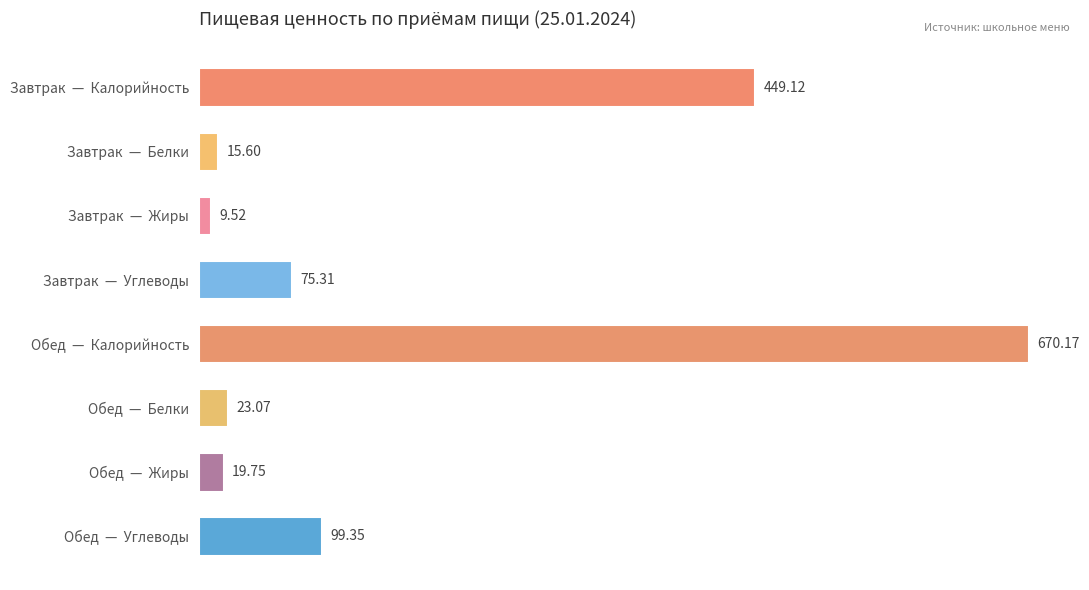

What is the label of the 1st bar from the bottom?

Обед  —  Углеводы